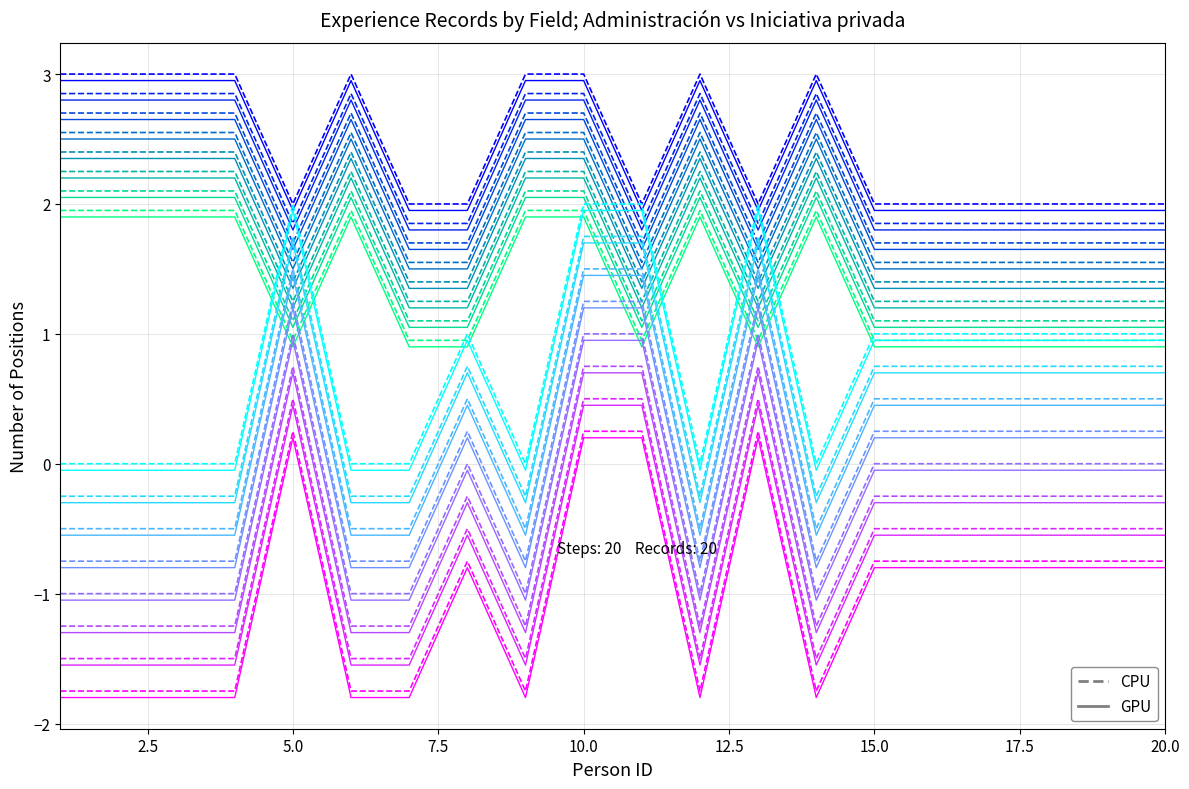

After their last crossing, which series has the higher values: GPU: Administración Pública or CPU: Iniciativa privada?

GPU: Administración Pública